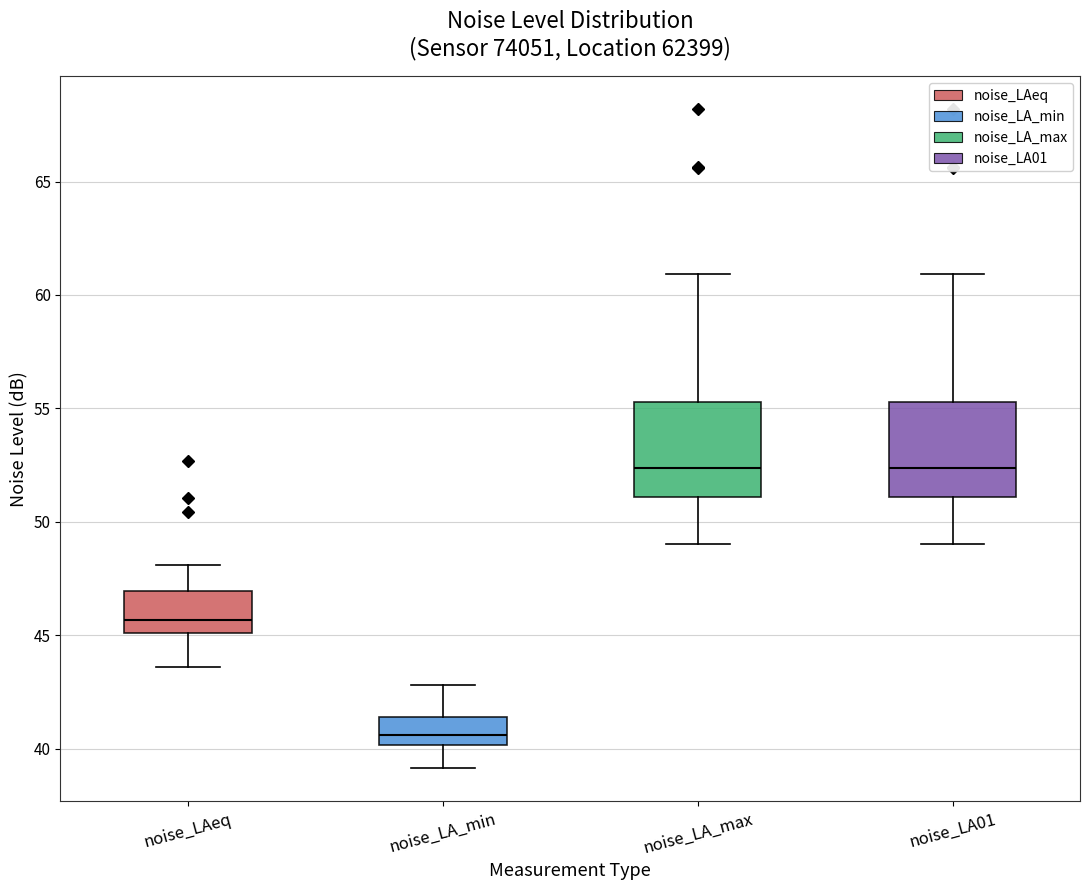

Reading left to right, read every box against the y-axis: the position of its median line, the range the box covers, and the ends of its whiskers. The values are not printed on the chart, so give them approximately, as read against the axis.

noise_LAeq: median 45.5, box 45.0 to 47.0, whiskers 43.5 to 48.0
noise_LA_min: median 40.5, box 40.0 to 41.5, whiskers 39.0 to 43.0
noise_LA_max: median 52.5, box 51.0 to 55.5, whiskers 49.0 to 61.0
noise_LA01: median 52.5, box 51.0 to 55.5, whiskers 49.0 to 61.0